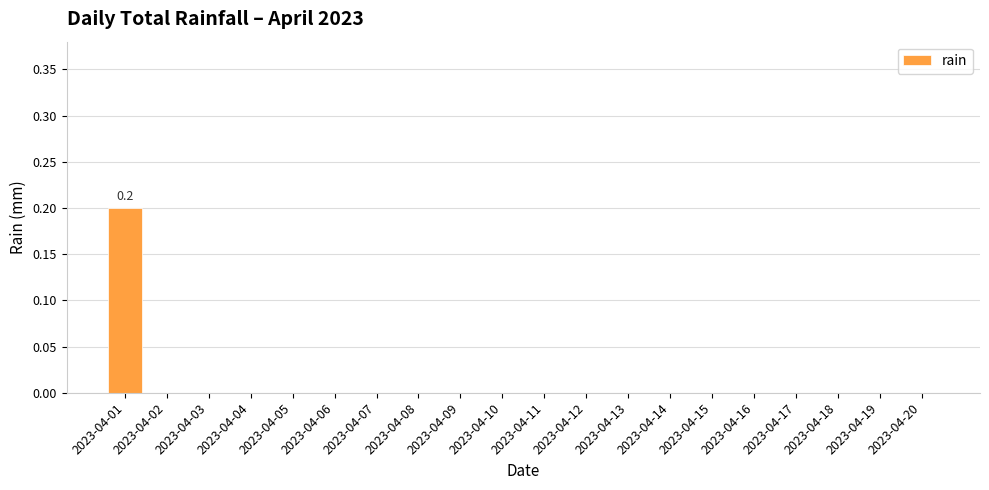

The value at 2023-04-16 is -0.1. True or false?

False